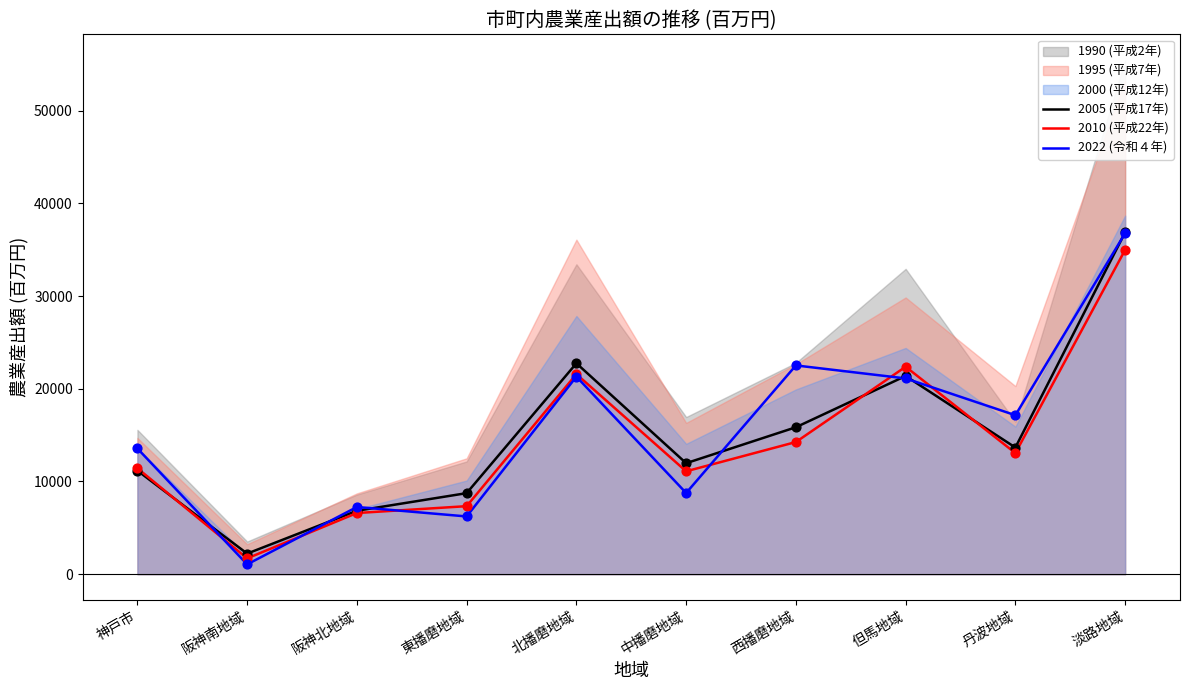

Which series has the largest total across all categories?

2022 (令和４年)